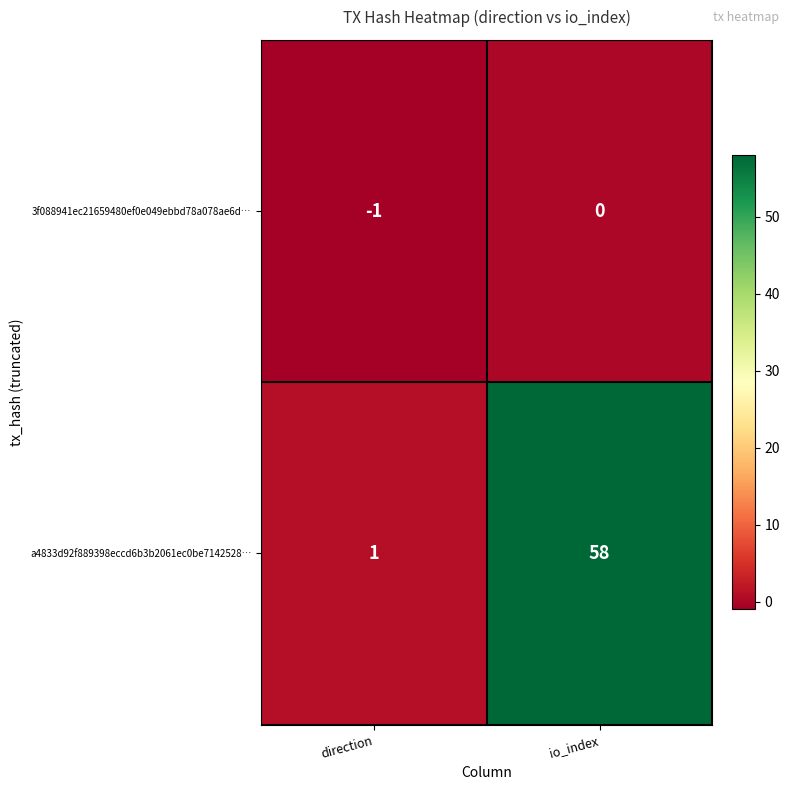

What is the difference between the maximum and minimum values in the a4833d92f889398eccd6b3b2061ec0be7142528… series?

57